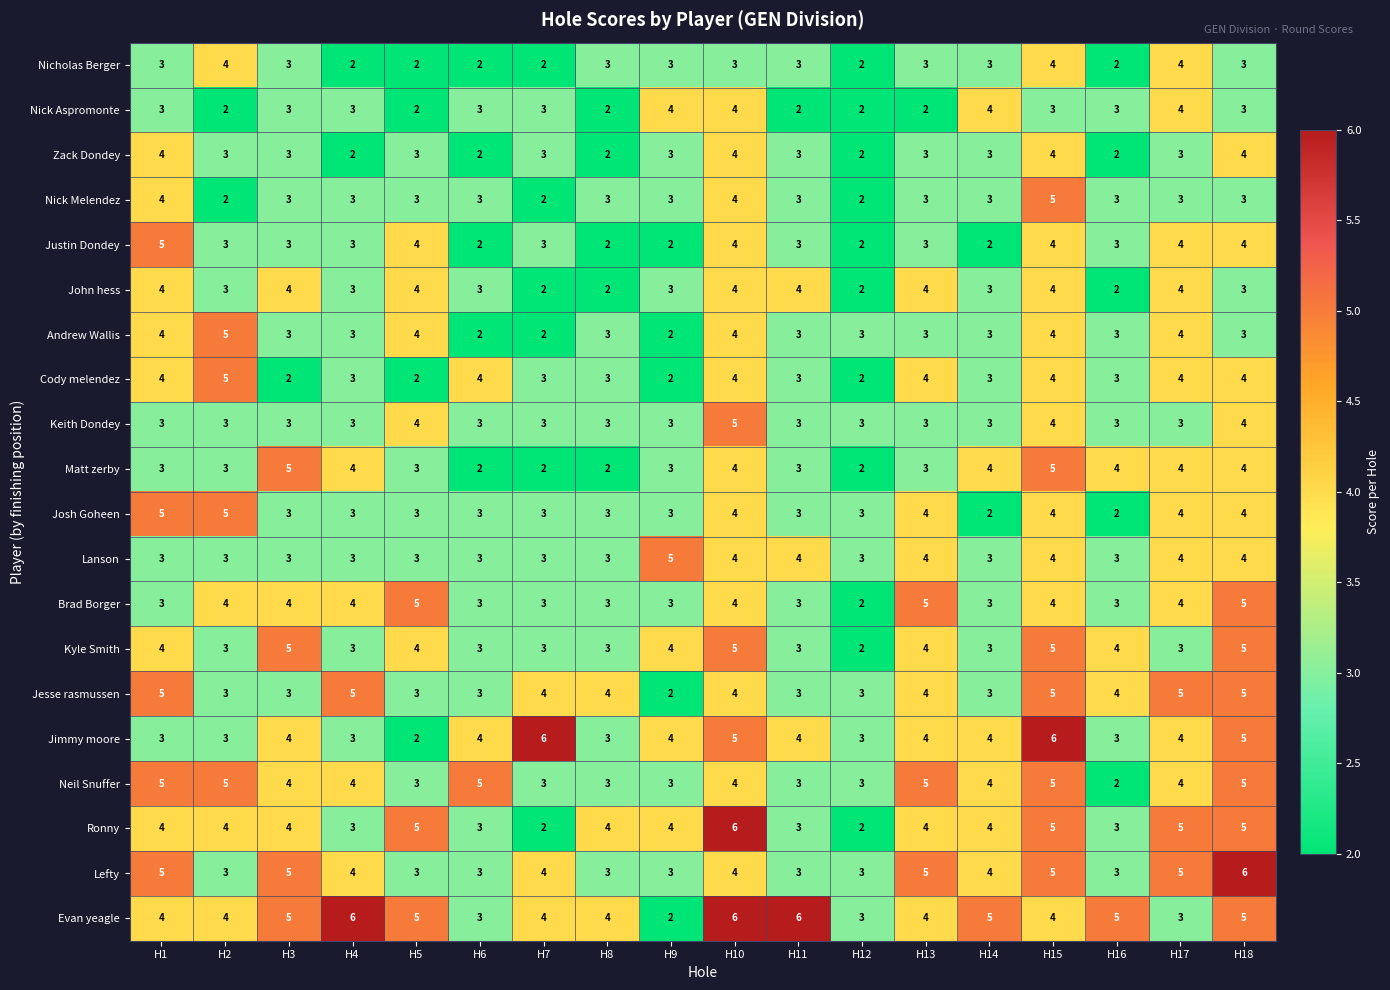

At which label does Jesse rasmussen reach its minimum?

H9